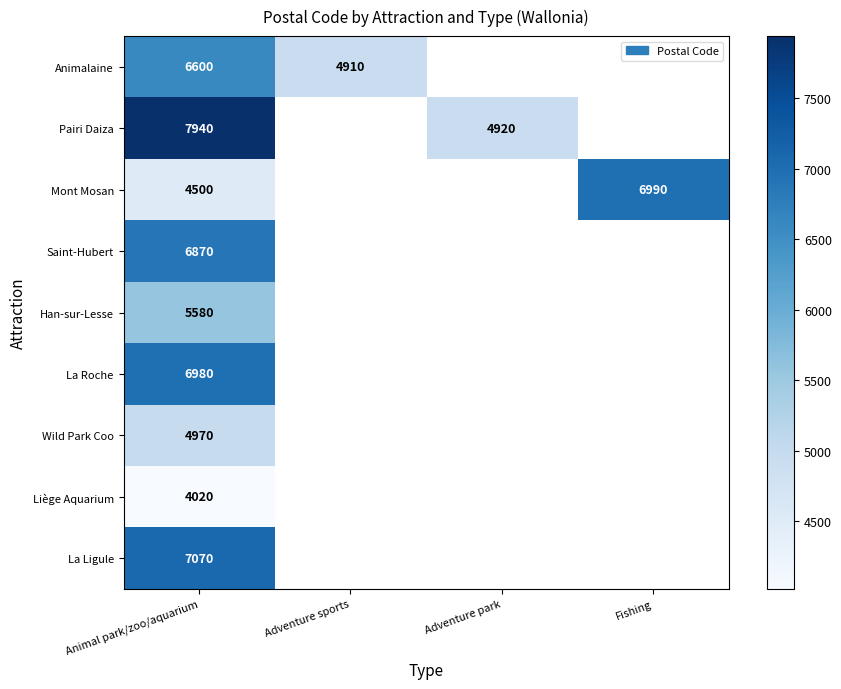

What is the total value across all series at Animal park/zoo/aquarium?

54530